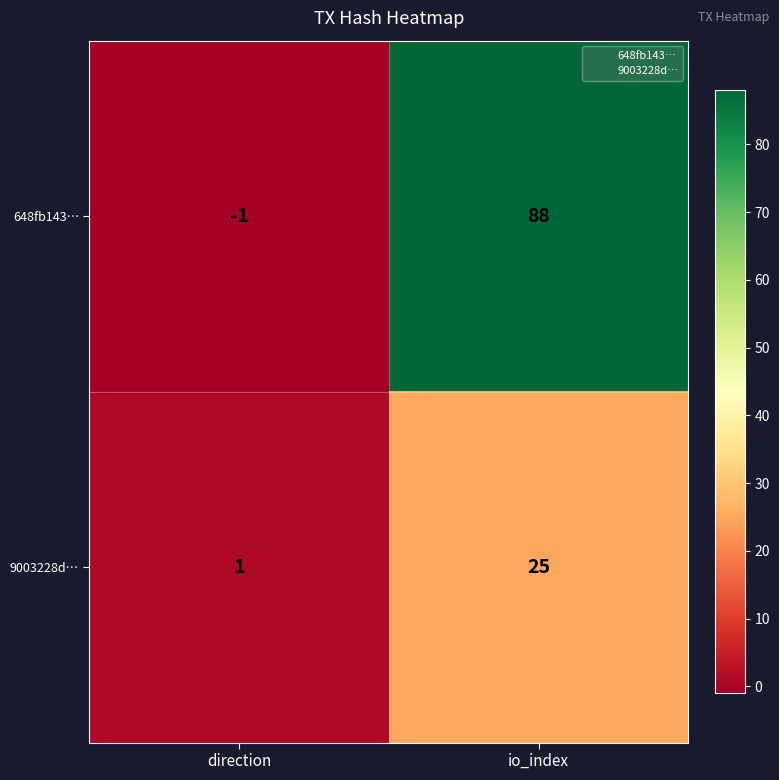

Rank the series by their maximum value, from lowest to highest.

9003228d…, 648fb143…